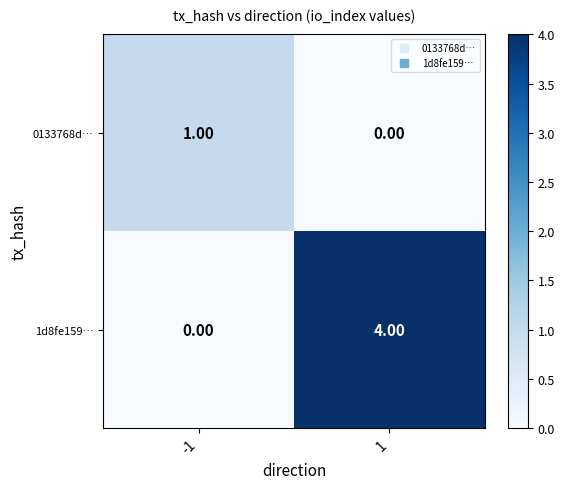

At 1, list the series in order from smallest to largest.

0133768d…, 1d8fe159…